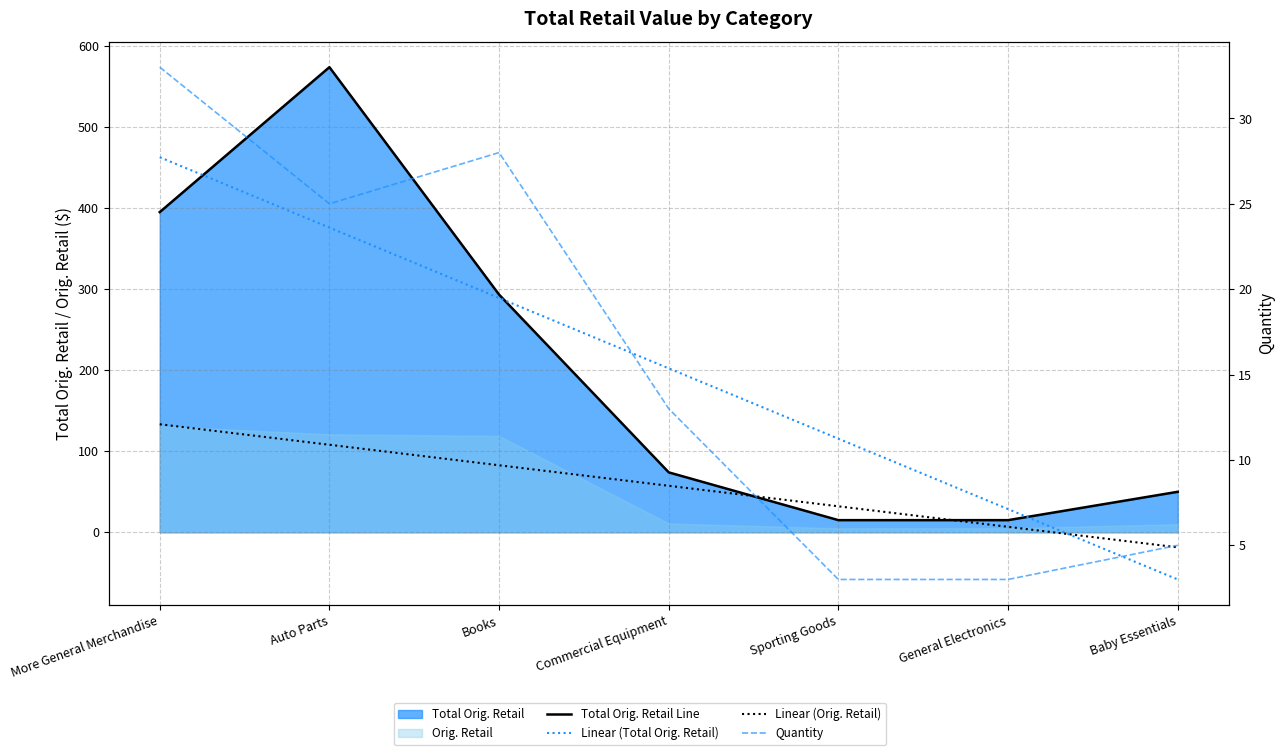

How many negative values does the Linear (Total Orig. Retail) series have?

1